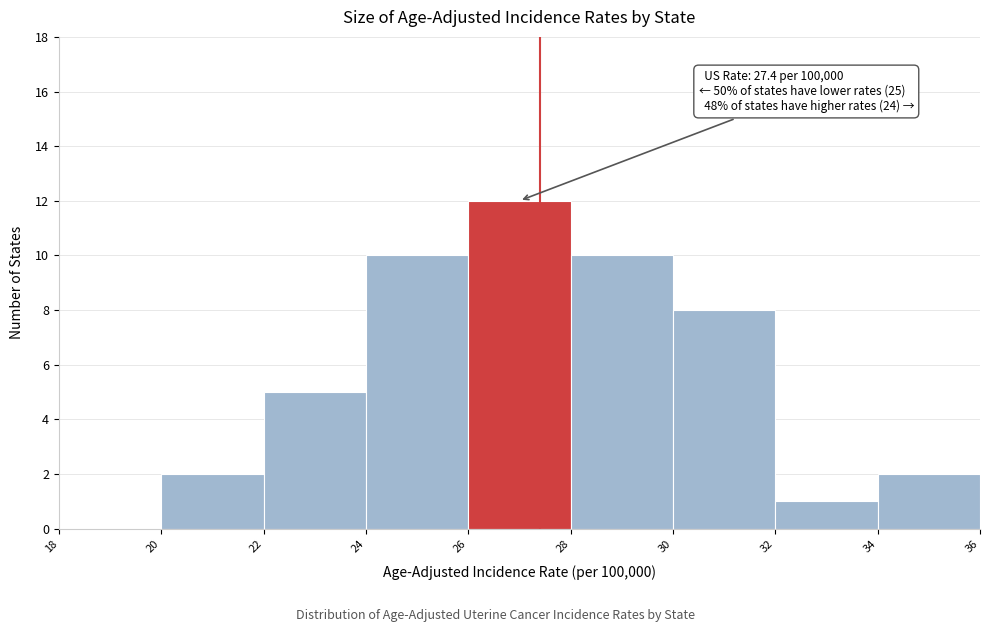

Over which range of the x-axis is the bar tallest?

26 to 28